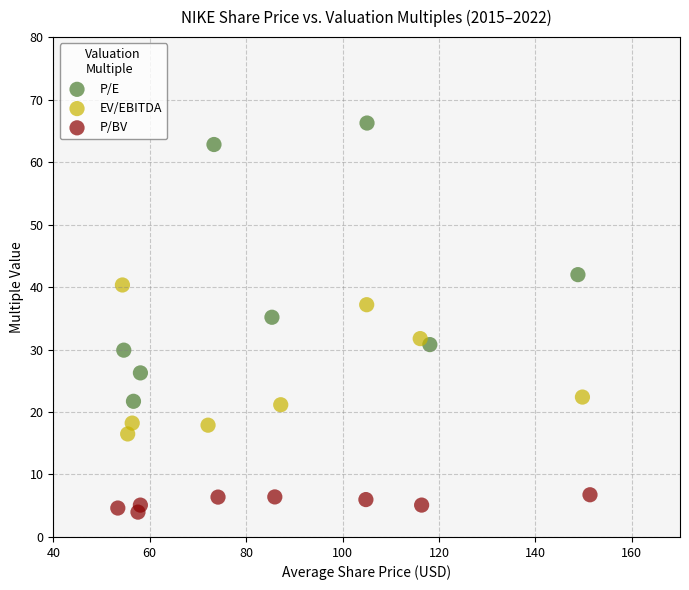

Which series has the largest Y range (max minus min)?

P/E